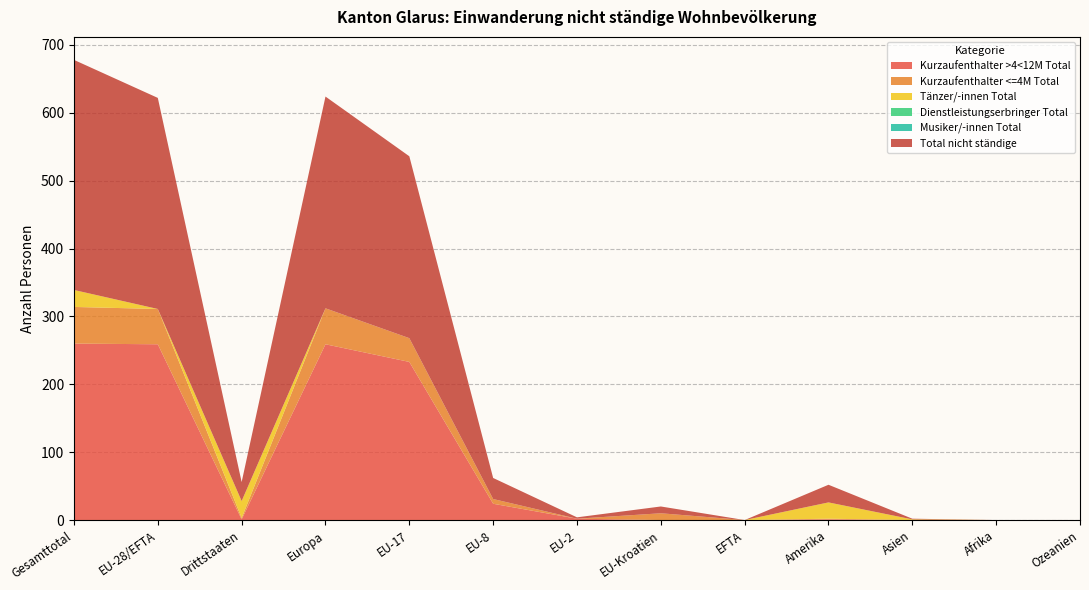

Reading left to right, extract all data points from this chart.

Kurzaufenthalter >4<12M Total: Gesamttotal=260	EU-28/EFTA=259	Drittstaaten=1	Europa=259	EU-17=233	EU-8=24	EU-2=2	EU-Kroatien=0	EFTA=0	Amerika=1	Asien=0	Afrika=0	Ozeanien=0
Kurzaufenthalter <=4M Total: Gesamttotal=54	EU-28/EFTA=52	Drittstaaten=2	Europa=53	EU-17=35	EU-8=7	EU-2=0	EU-Kroatien=10	EFTA=0	Amerika=1	Asien=0	Afrika=0	Ozeanien=0
Tänzer/-innen Total: Gesamttotal=25	EU-28/EFTA=0	Drittstaaten=25	Europa=0	EU-17=0	EU-8=0	EU-2=0	EU-Kroatien=0	EFTA=0	Amerika=24	Asien=1	Afrika=0	Ozeanien=0
Dienstleistungserbringer Total: Gesamttotal=0	EU-28/EFTA=0	Drittstaaten=0	Europa=0	EU-17=0	EU-8=0	EU-2=0	EU-Kroatien=0	EFTA=0	Amerika=0	Asien=0	Afrika=0	Ozeanien=0
Musiker/-innen Total: Gesamttotal=0	EU-28/EFTA=0	Drittstaaten=0	Europa=0	EU-17=0	EU-8=0	EU-2=0	EU-Kroatien=0	EFTA=0	Amerika=0	Asien=0	Afrika=0	Ozeanien=0
Total nicht ständige: Gesamttotal=339	EU-28/EFTA=311	Drittstaaten=28	Europa=312	EU-17=268	EU-8=31	EU-2=2	EU-Kroatien=10	EFTA=0	Amerika=26	Asien=1	Afrika=0	Ozeanien=0